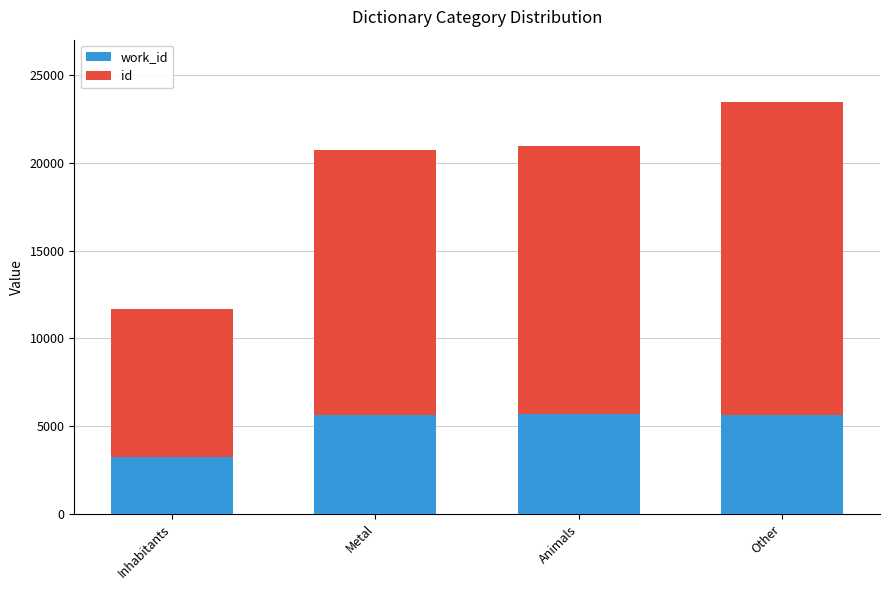

At which category is the sum across all series the highest?

Other